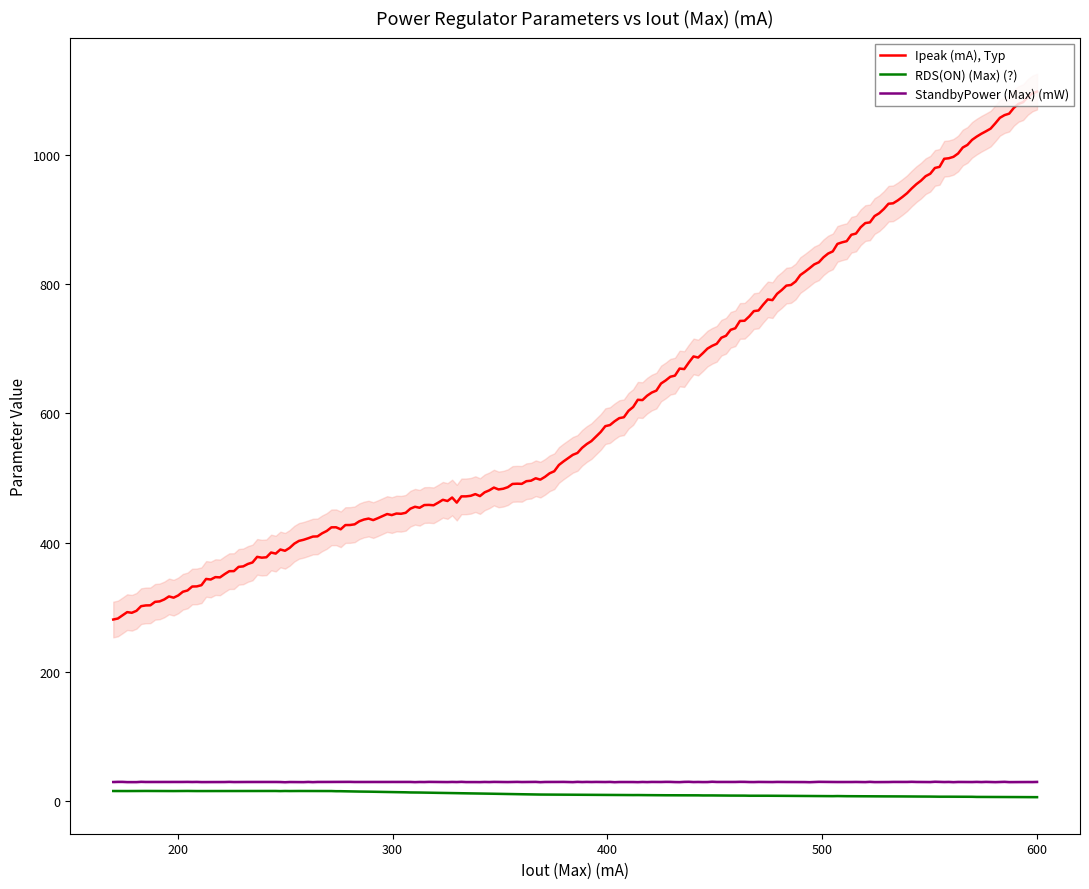

What is the difference between the second highest and minimum values in the Ipeak (mA), Typ series?

813.4